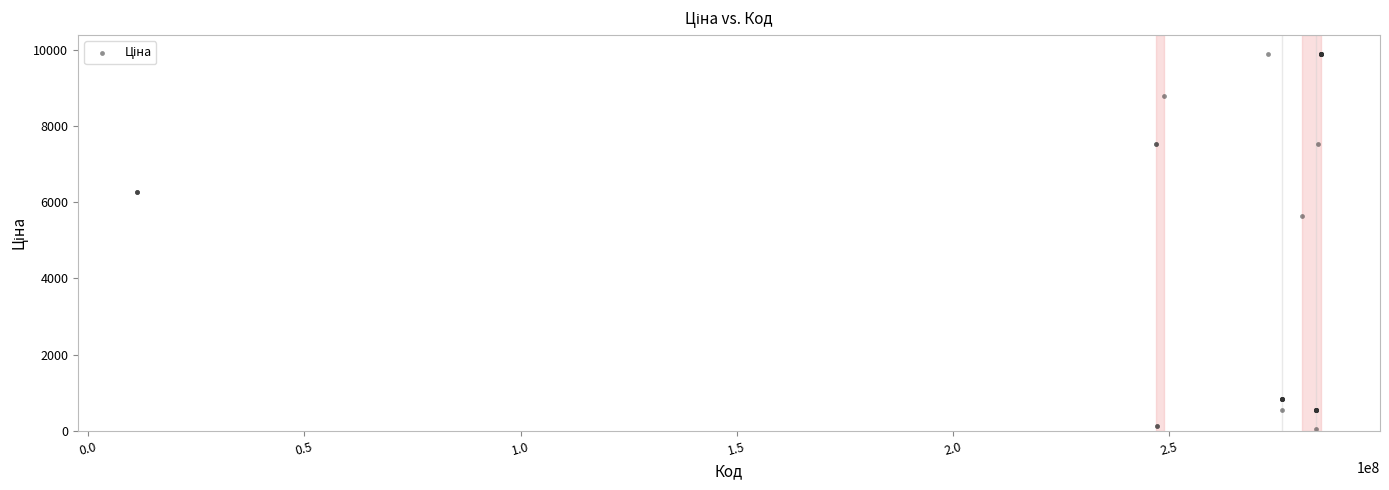

What Y value in the scatter plot is closest to 4970?

5636.0